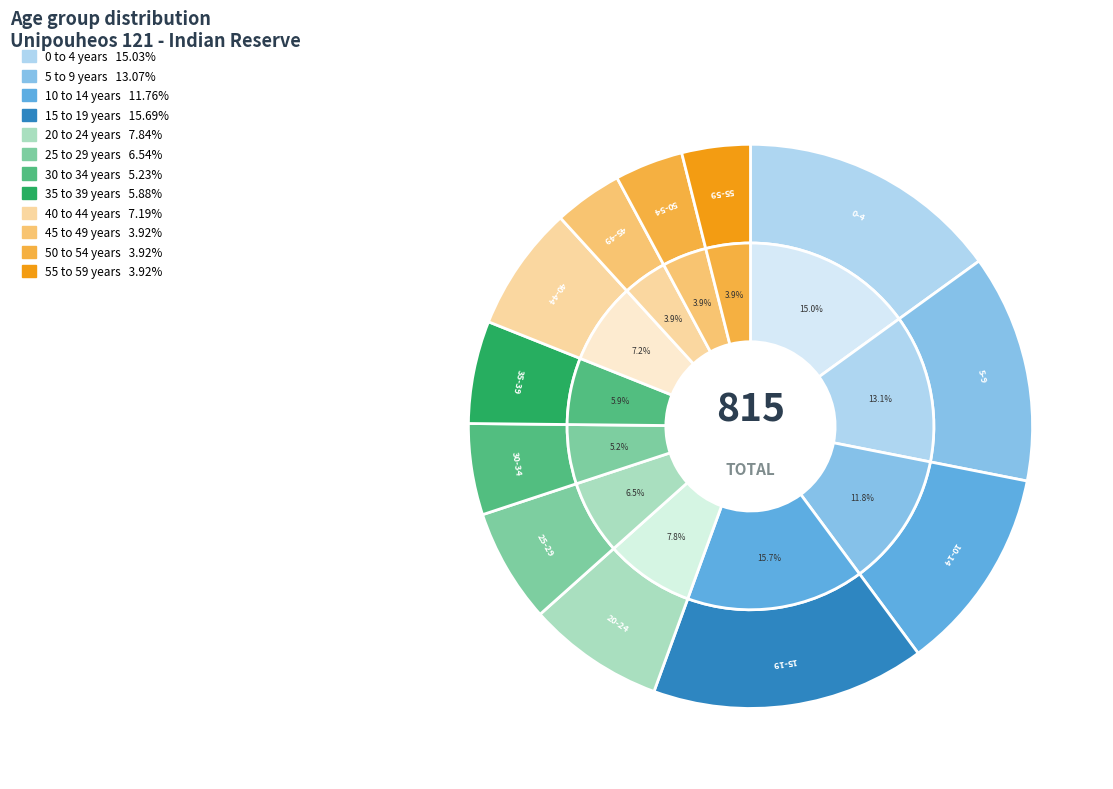

What is the change in value from 30 to 34 years to 35 to 39 years?

+5